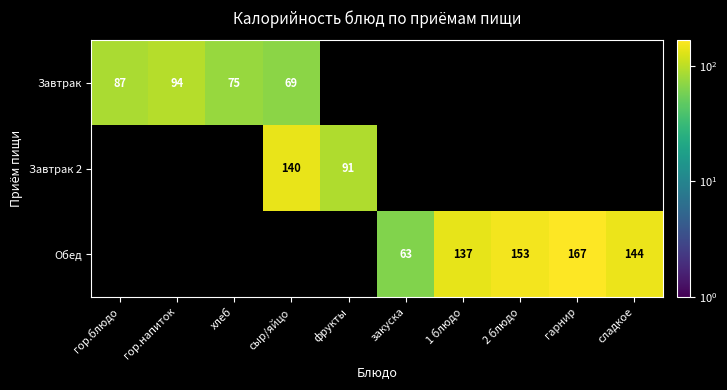

True or false: Завтрак 2 has a value of 85 at сыр/яйцо.

False